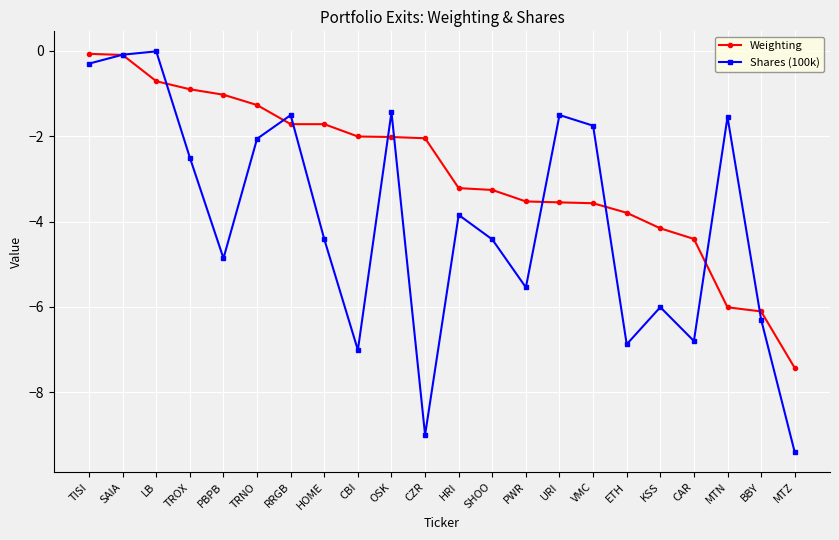

How many values in the Shares (100k) series exceed -3?

10